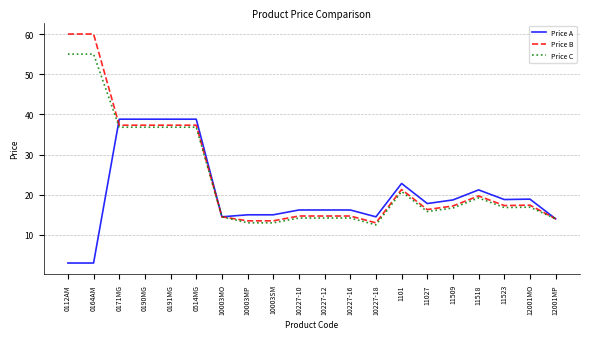

What is the smallest value displayed?

3.0